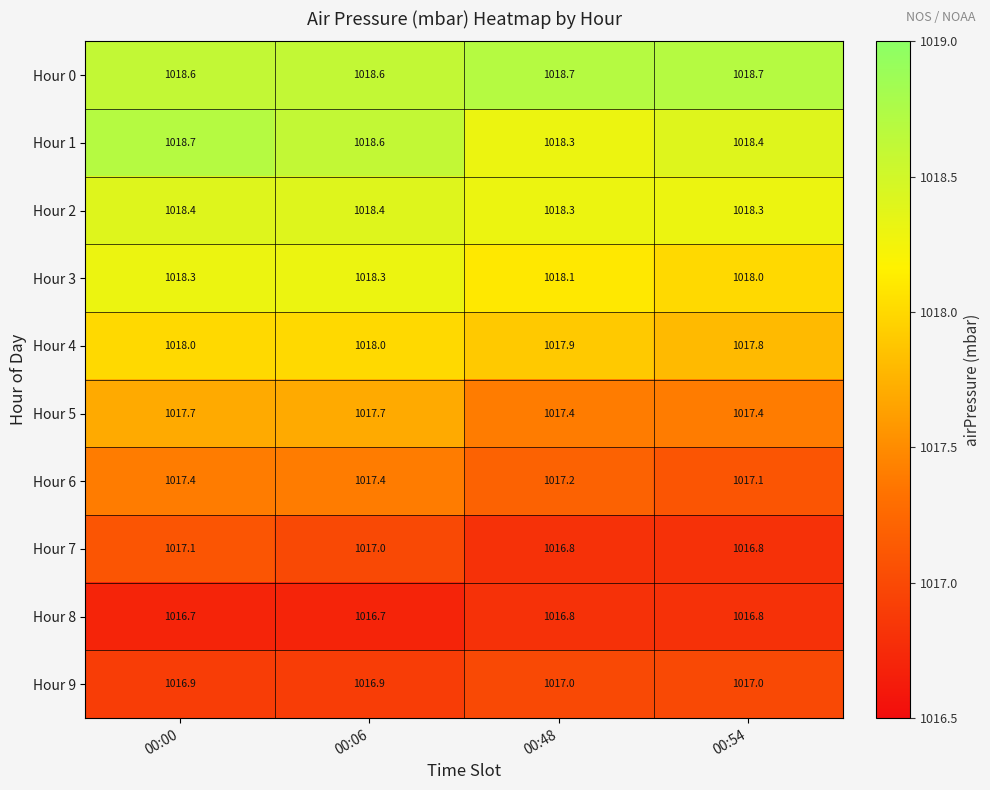

Count the number of data series in this chart.

10